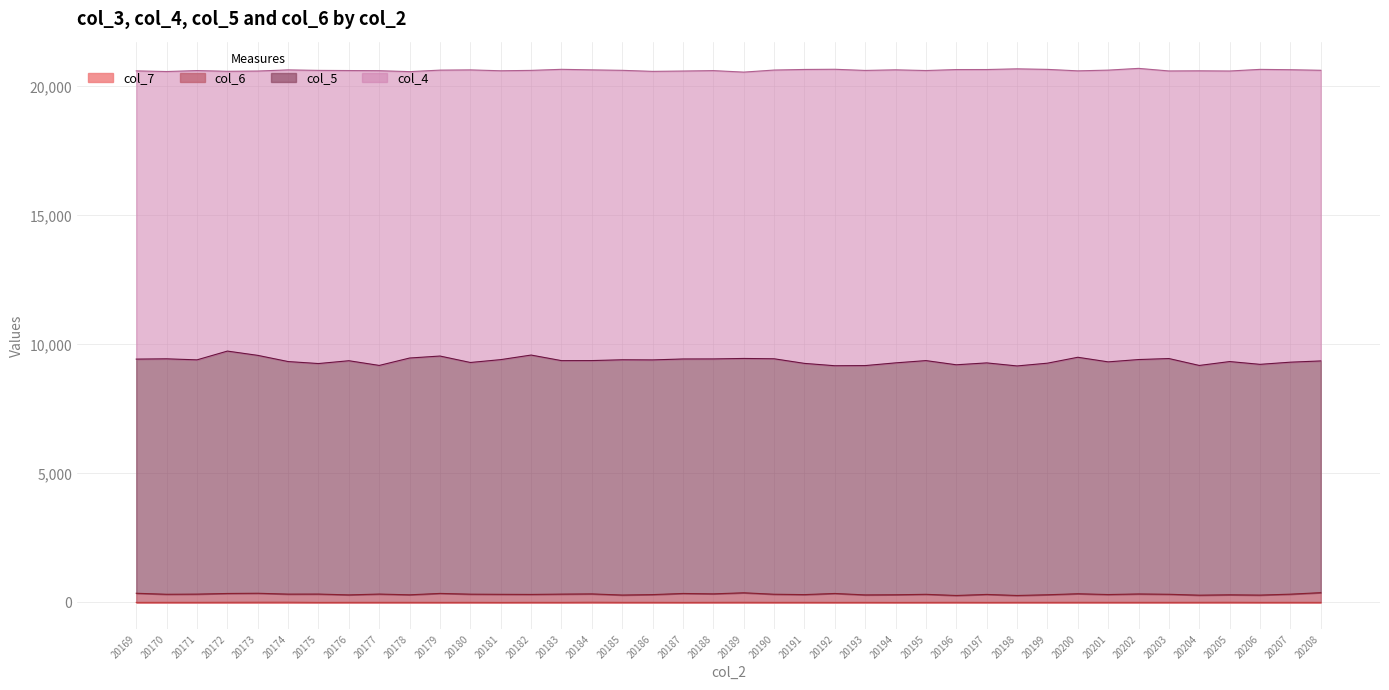

How many values in the col_7 series are below 3?

14